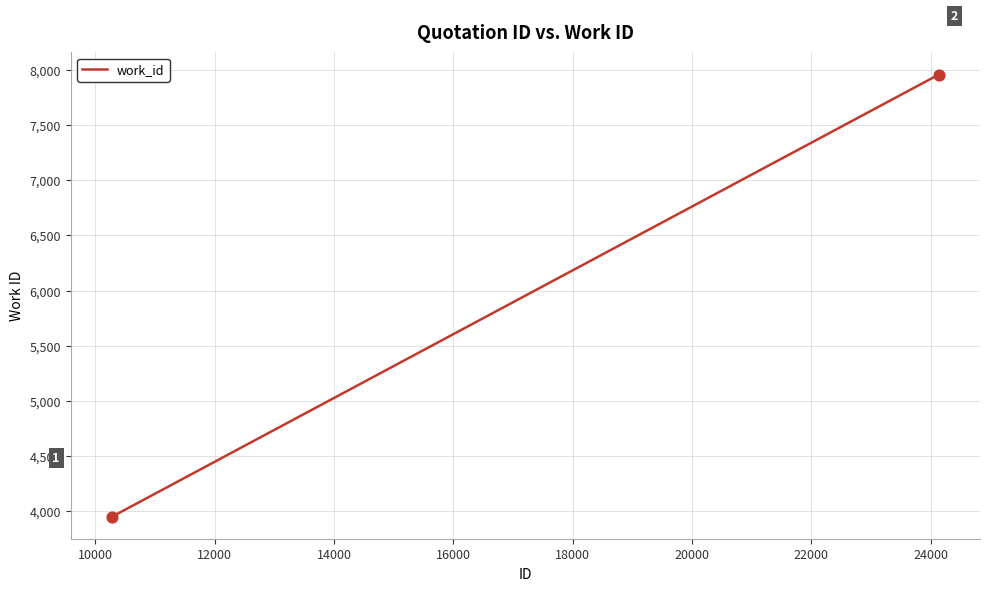

What is the greatest value displayed?

7958